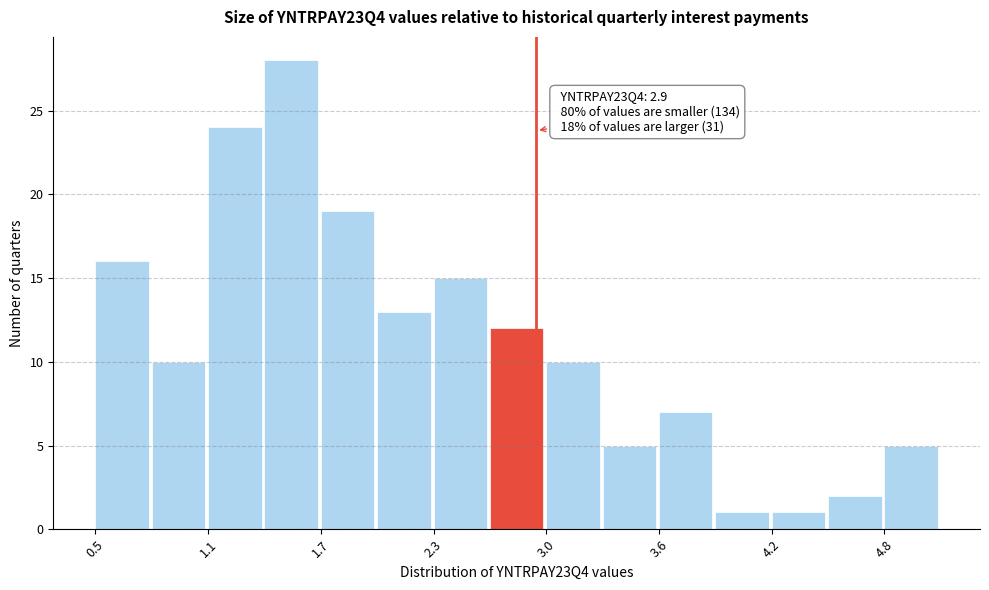

Around what value on the x-axis is the tallest bar? Give the approximate position of its centre, as read against the axis.

1.6